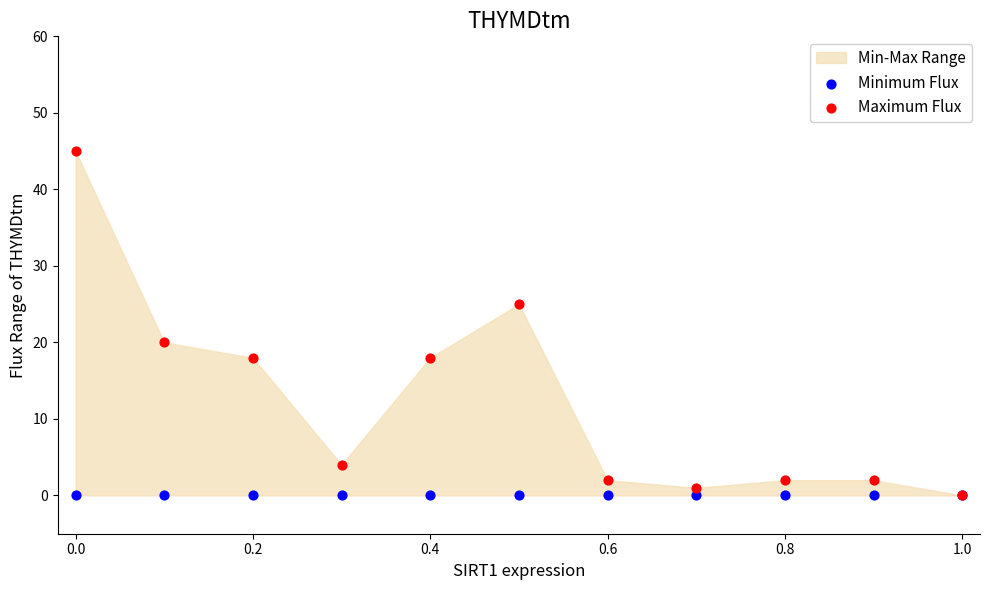

In the Maximum Flux series, what Y value is closest to 22?

20